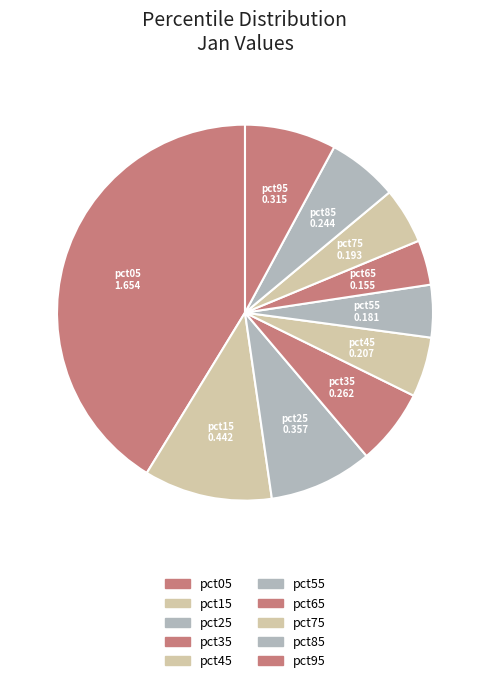

Which has a higher value, pct15 or pct05?

pct05